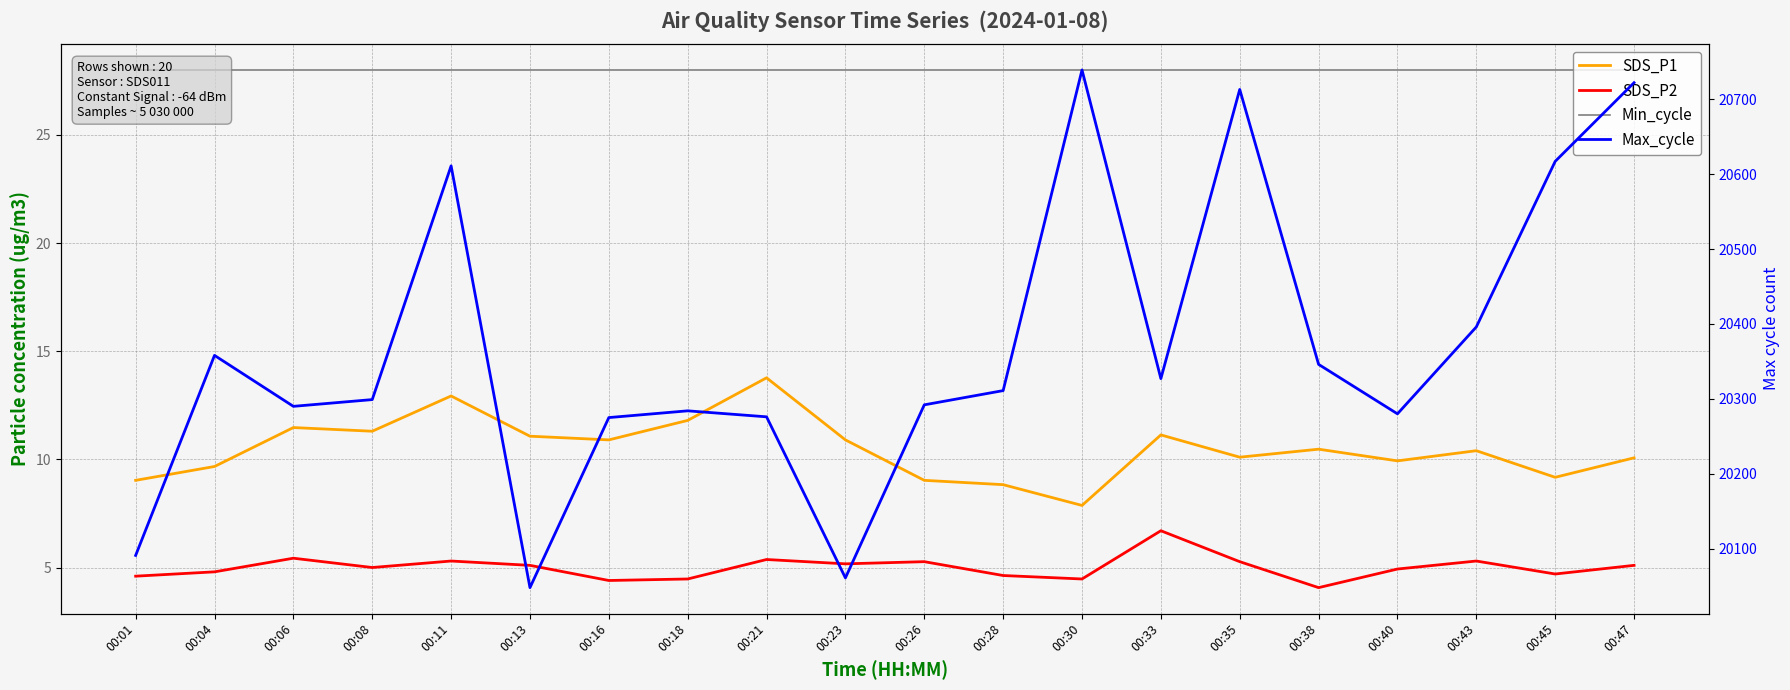

At which label is Min_cycle closest to 28?

00:01